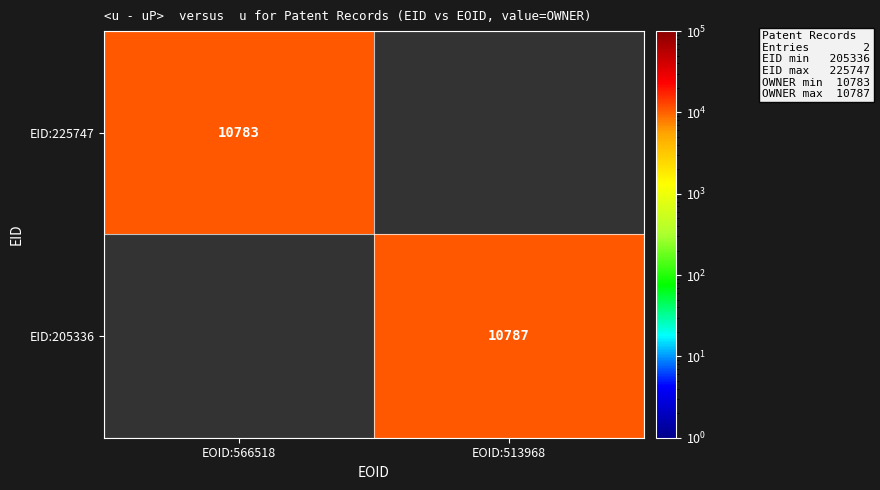

The value of EID:225747 at EOID:566518 is 10783. True or false?

True